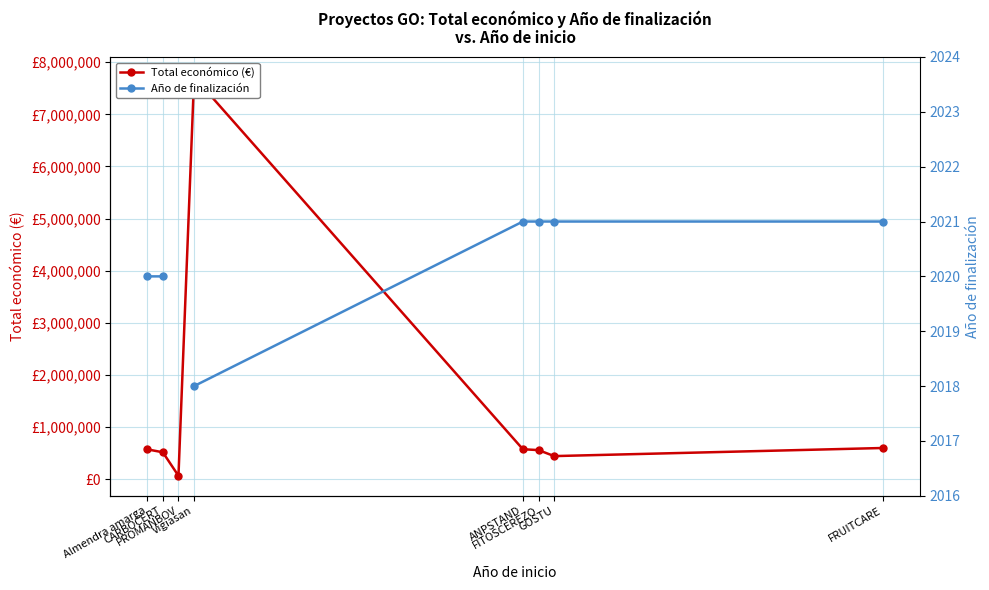

Count the number of data series in this chart.

2